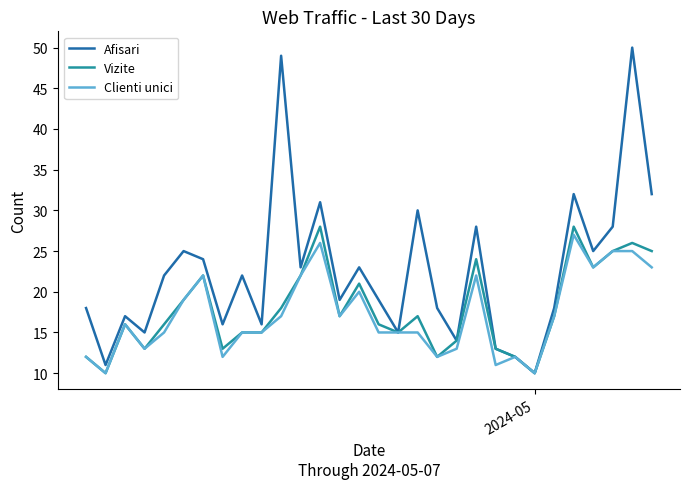

What is the minimum value for Vizite?

10